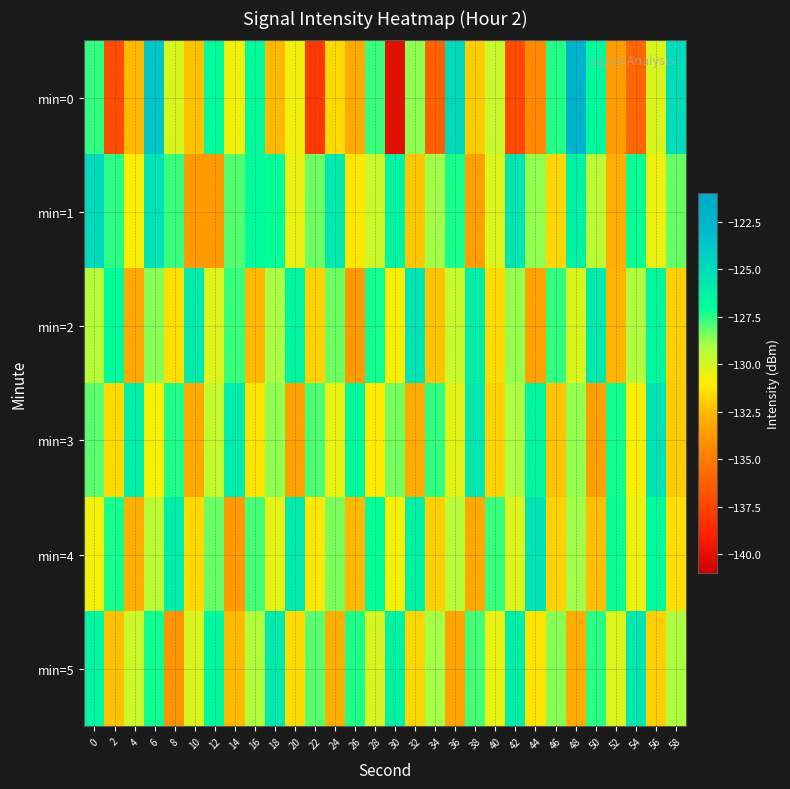

At which category is the sum across all series the highest?

6